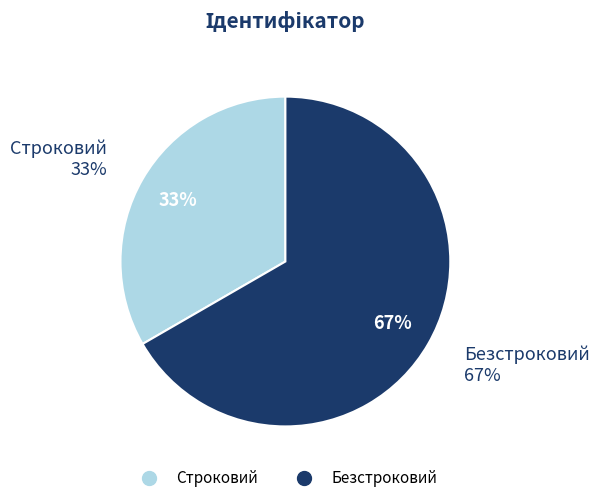

Which category accounts for the majority?

Безстроковий